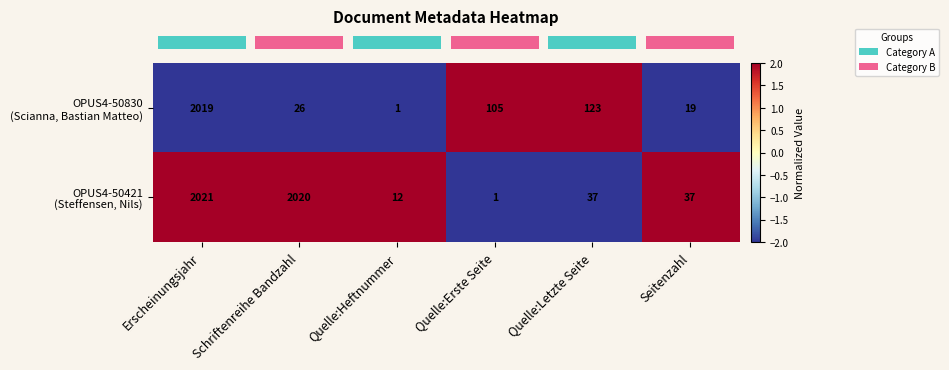

What is the difference between the highest and lowest values at Schriftenreihe Bandzahl?

1994